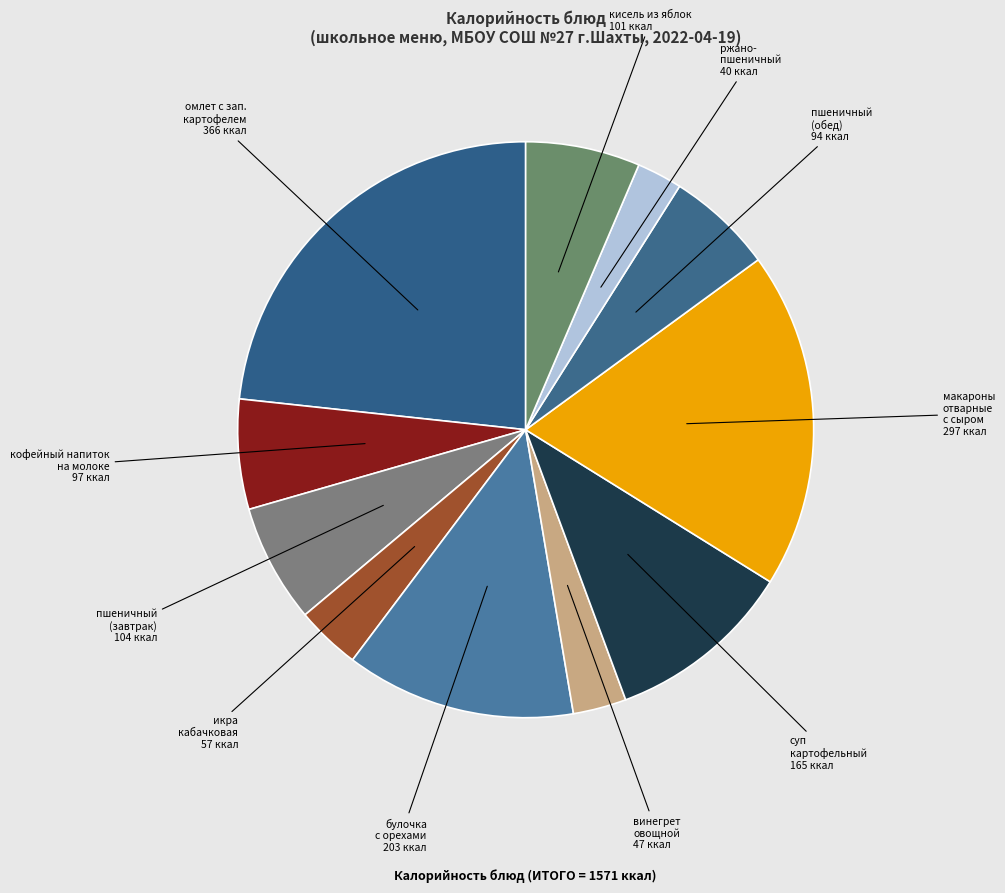

To the nearest percent, what is the average slice percentage?

9%